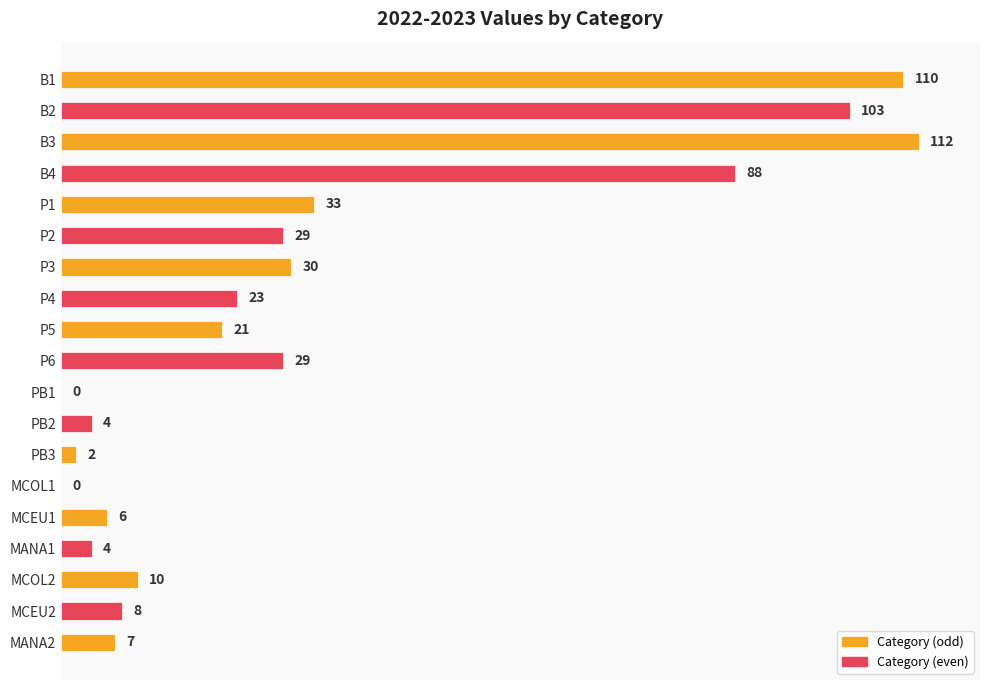

What is the difference between the values at B3 and P3?

82